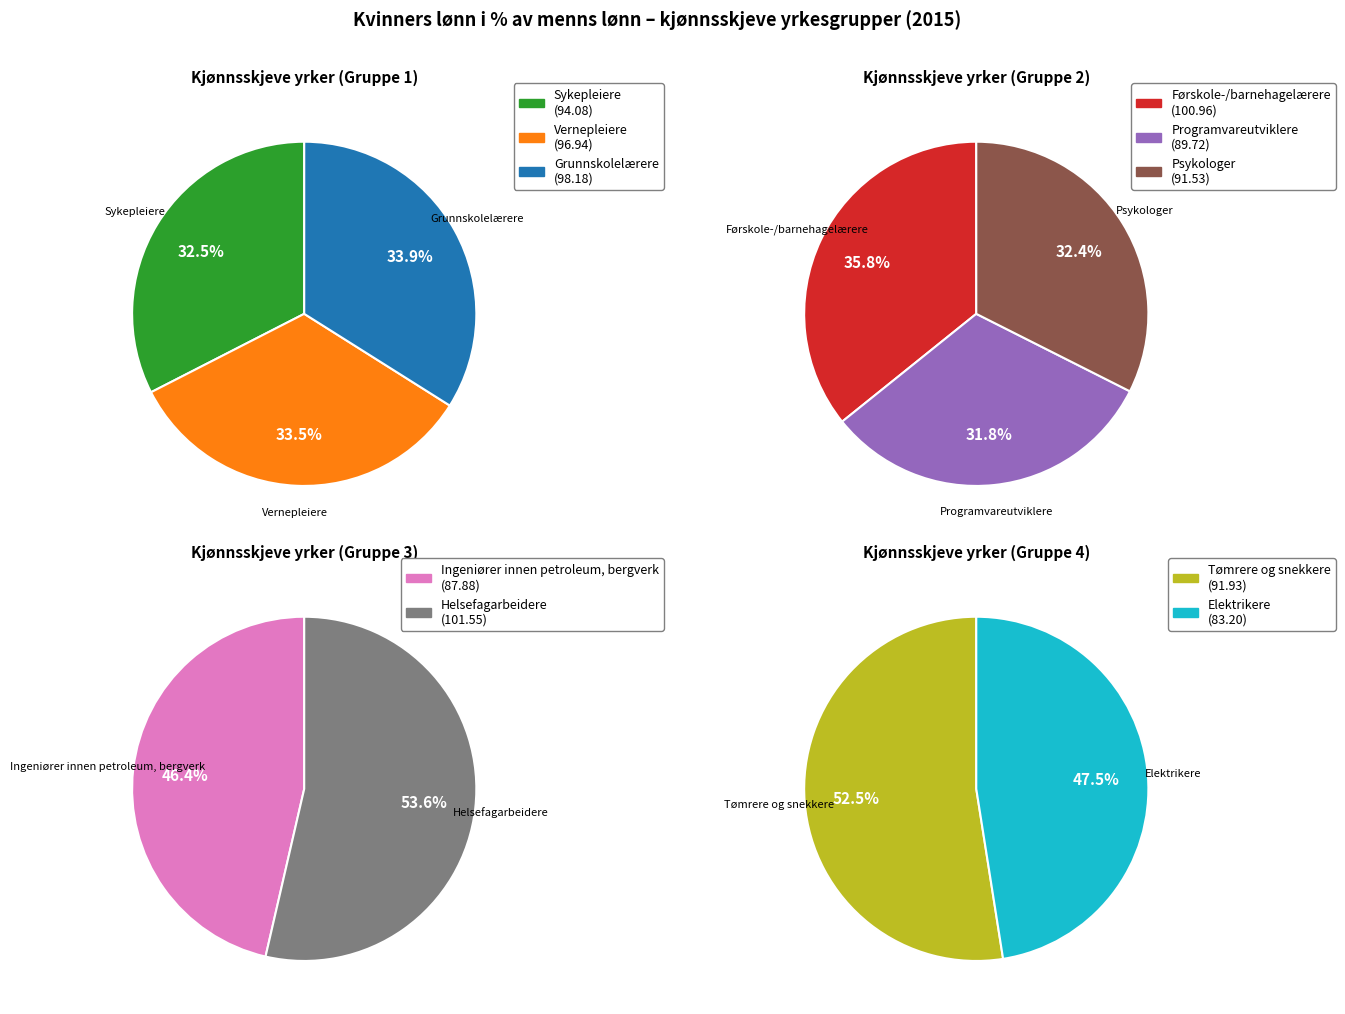

What is the change in value from Programvareutviklere to Tømrere og snekkere?

+2.2